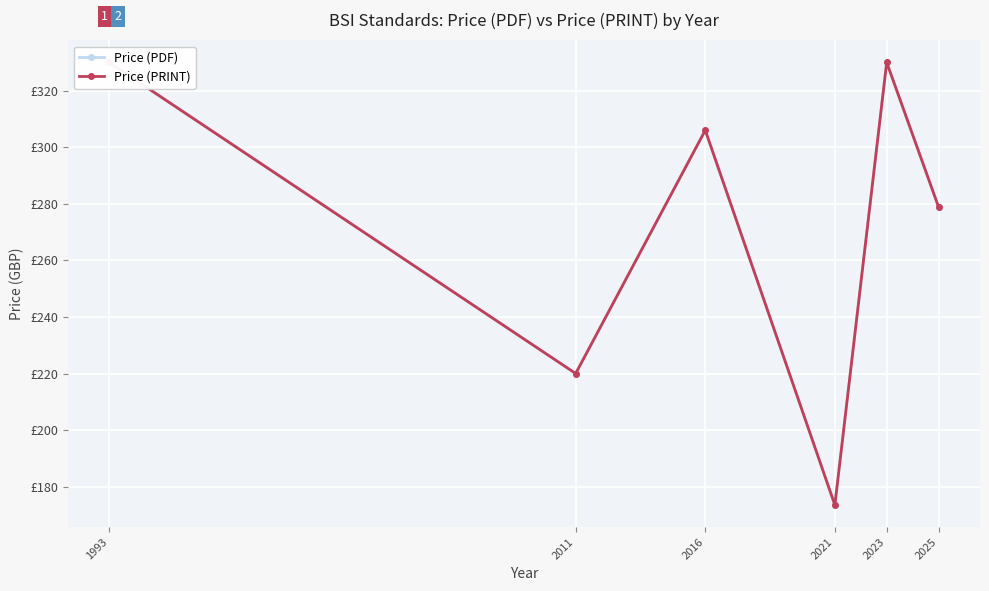

What is the difference between the Price (PDF) values at 2011 and 2016?

86.0